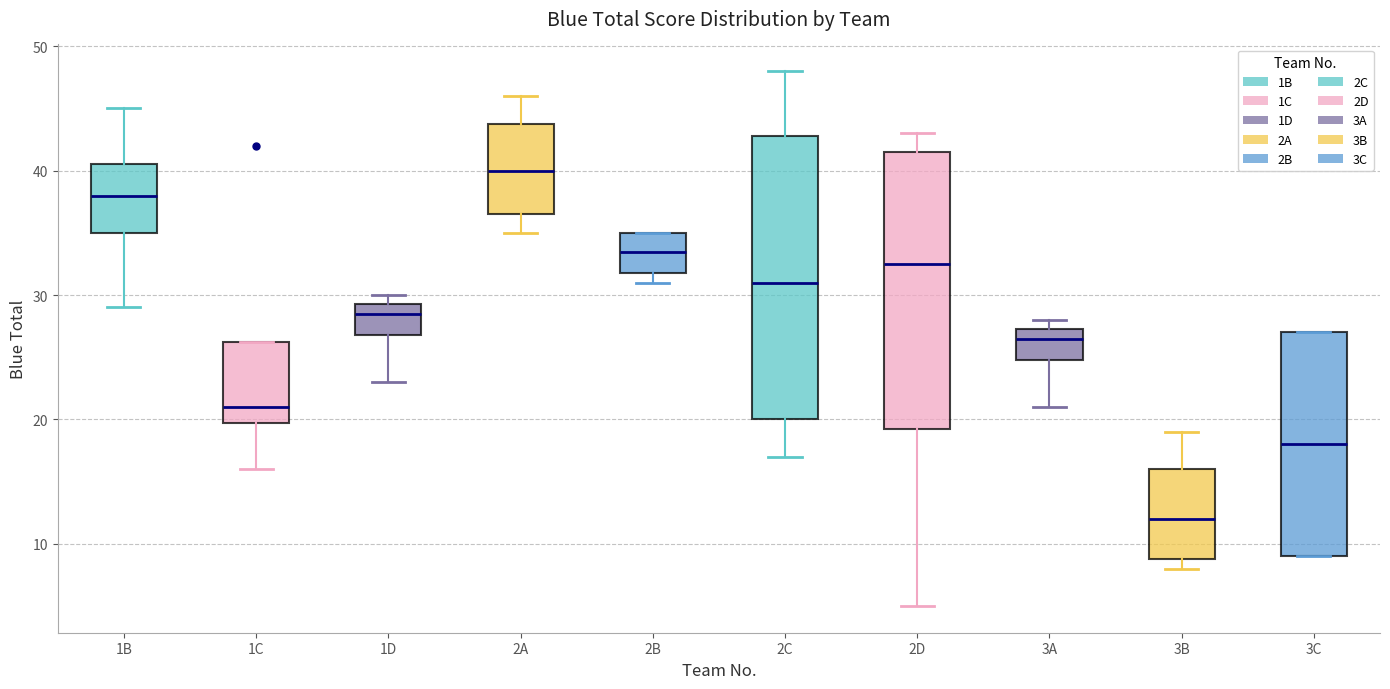

Which box's median line is the highest?

2A